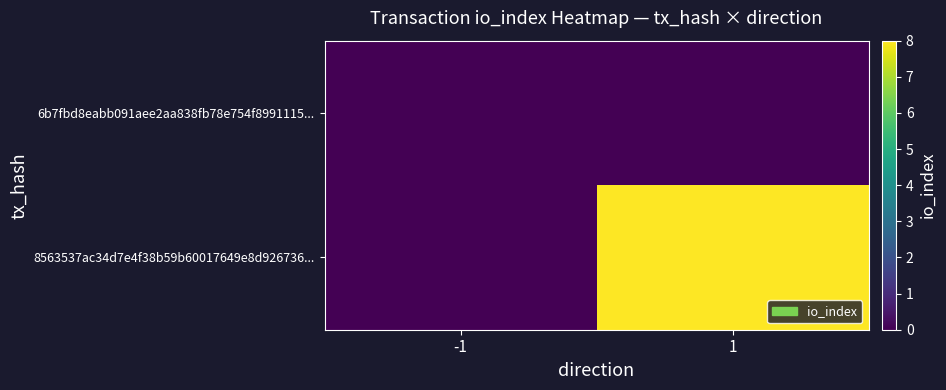

Reading left to right, transcribe all the data shown in this chart.

6b7fbd8eabb091aee2aa838fb78e754f8991115...: -1=0	1=0
8563537ac34d7e4f38b59b60017649e8d926736...: -1=0	1=8